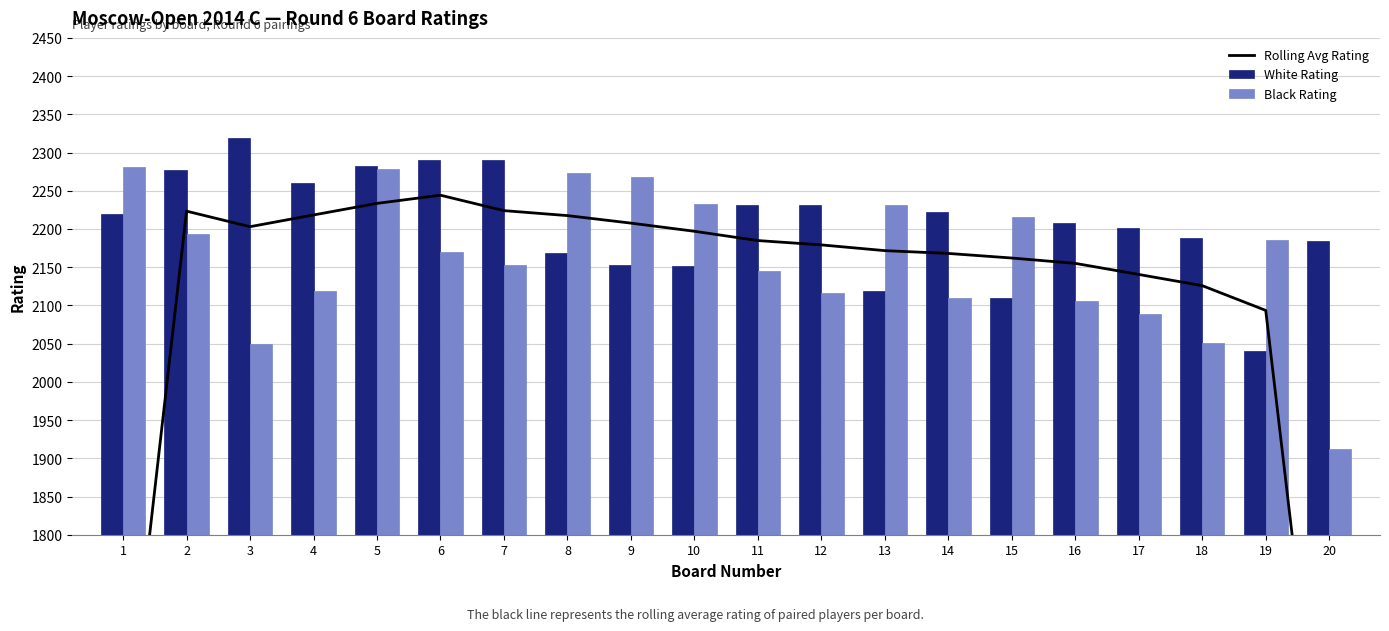

Is it true that Rolling Avg Rating equals 474.9 at 11?

False